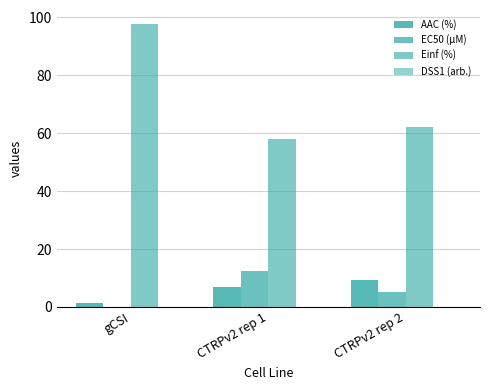

How many distinct data groups are displayed?

4